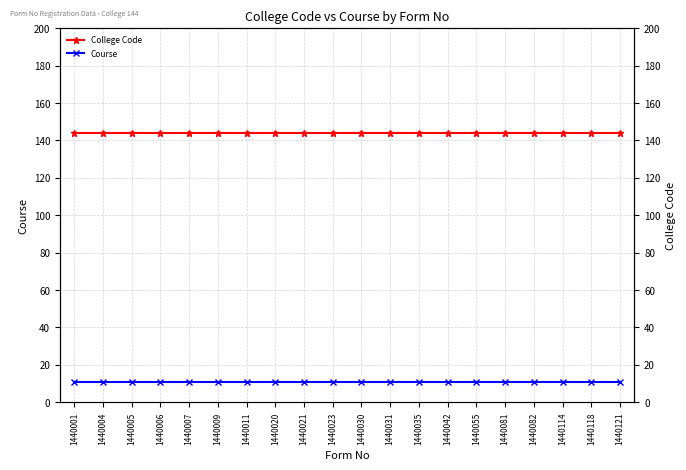

Reading left to right, list all the values displayed in this chart.

College Code: 144	144	144	144	144	144	144	144	144	144	144	144	144	144	144	144	144	144	144	144
Course: 11	11	11	11	11	11	11	11	11	11	11	11	11	11	11	11	11	11	11	11